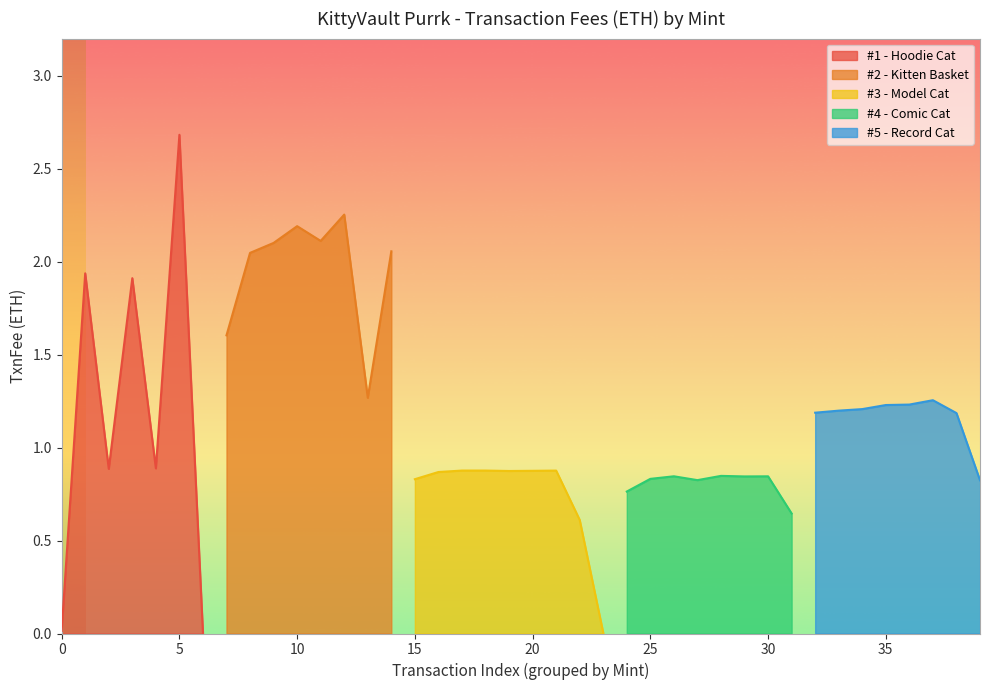

The value of #1 - Hoodie Cat at 5 is 2.7. True or false?

True